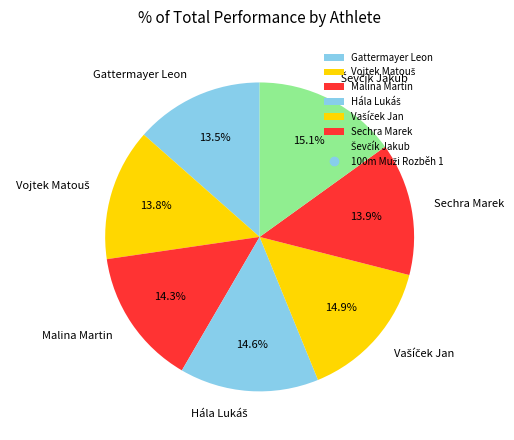

Count the number of slices in the pie.

7